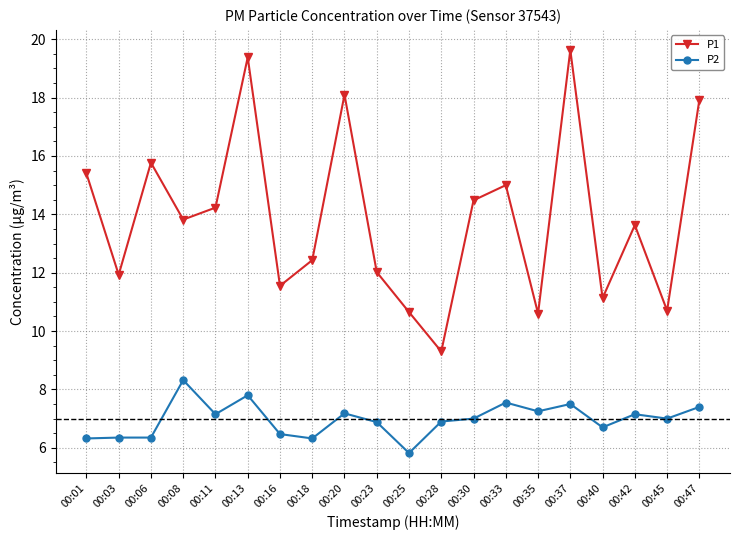

At 00:16, list the series in order from largest to smallest.

P1, P2